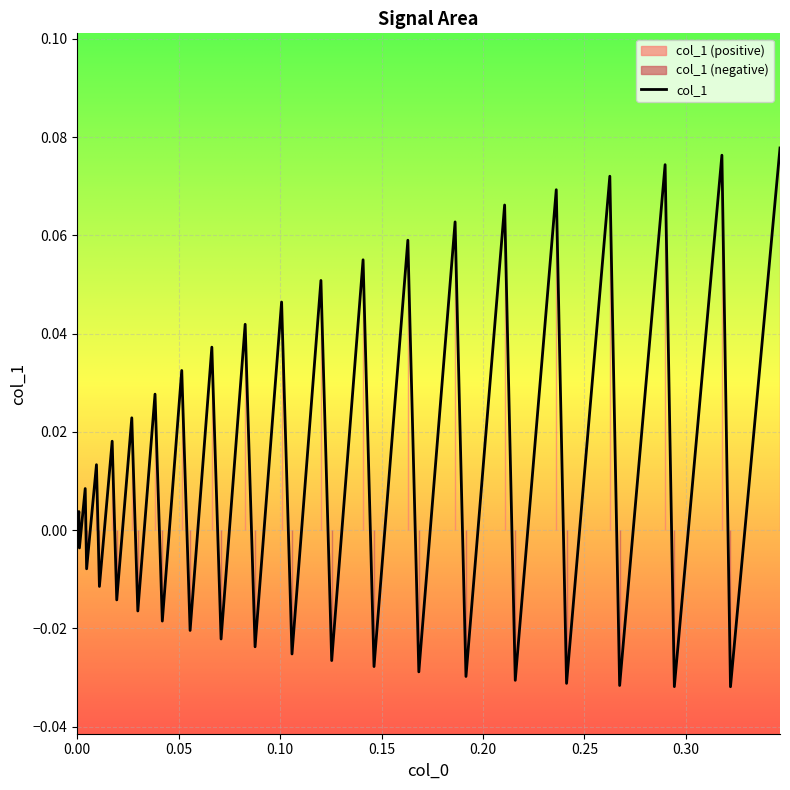

How many data points are above 0?

20